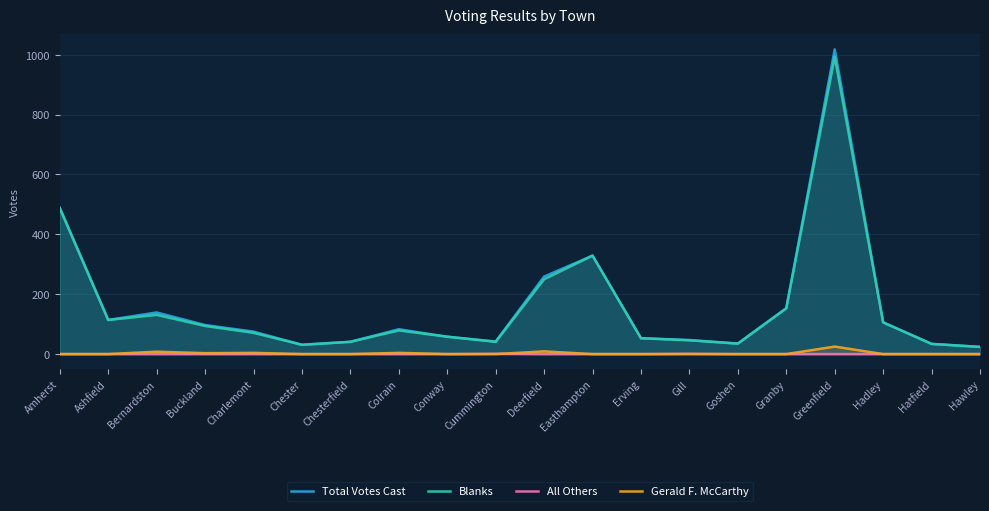

True or false: Total Votes Cast and All Others cross at least once.

False